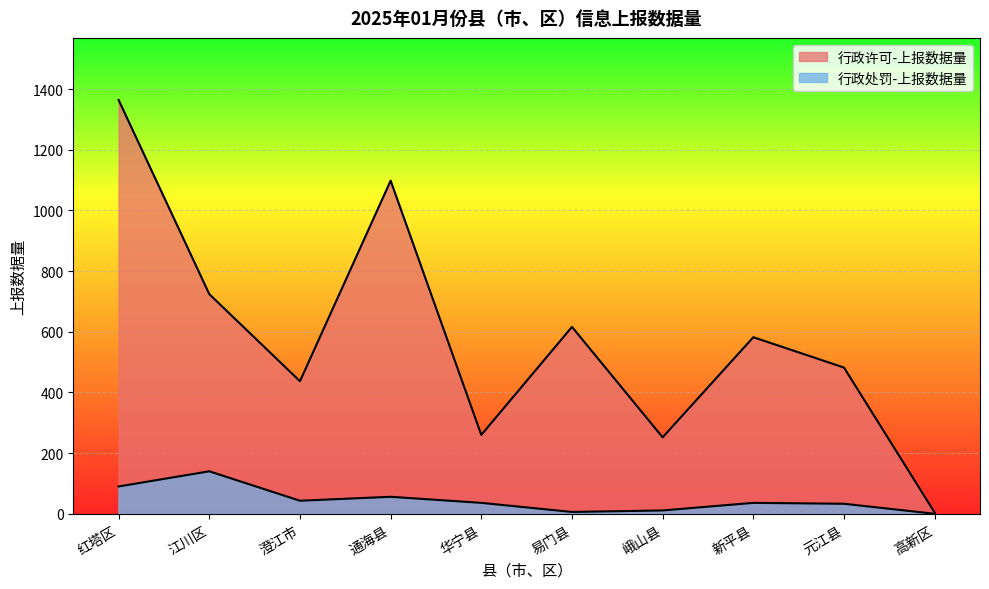

Reading left to right, list all the values displayed in this chart.

行政许可-上报数据量: 1364	724	437	1098	260	616	252	582	482	4
行政处罚-上报数据量: 90	140	43	56	36	6	11	36	33	0